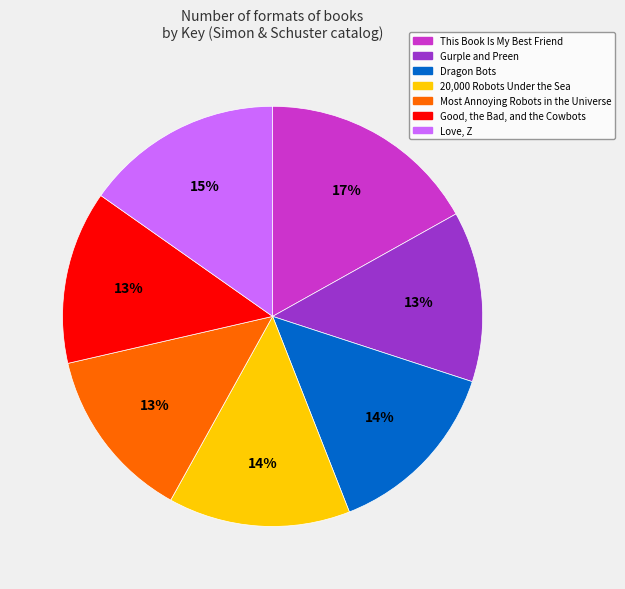

Combined, do Love, Z and This Book Is My Best Friend account for over 50%?

No